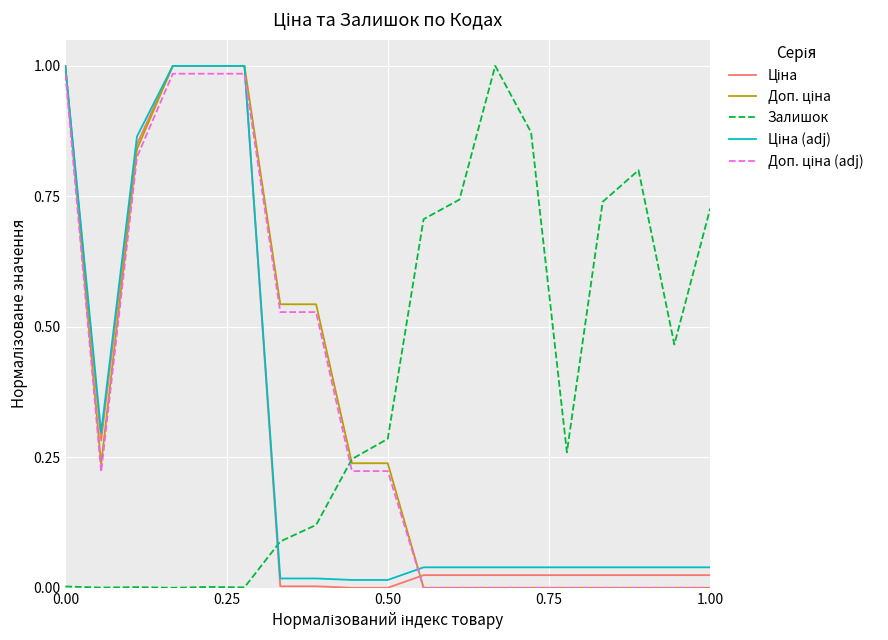

How many lines are shown in the chart?

5